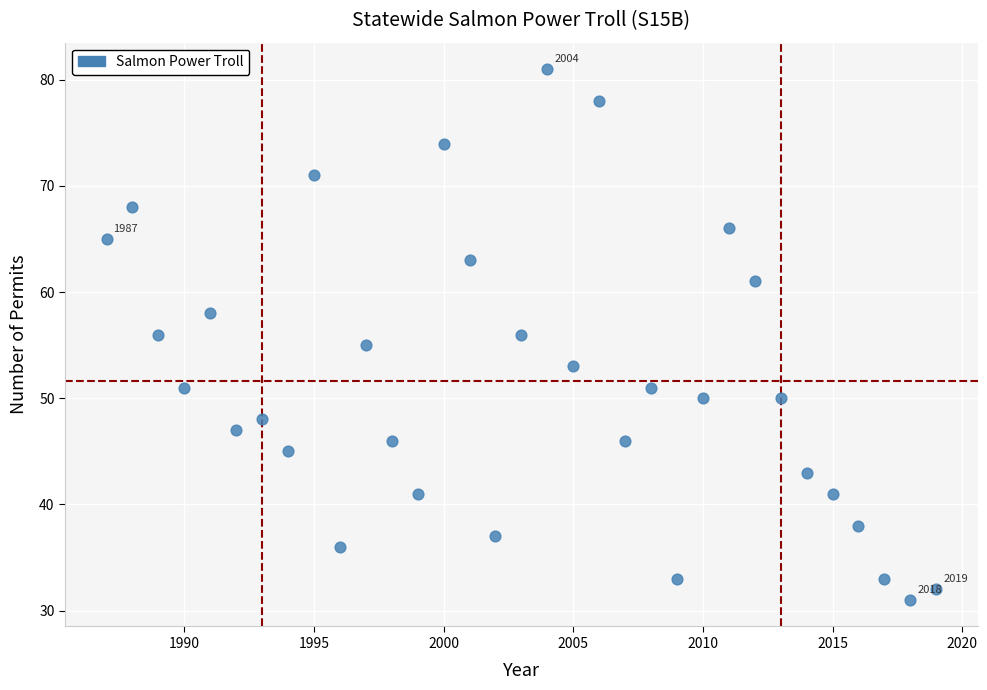

What is the range of X values (max minus min)?

32